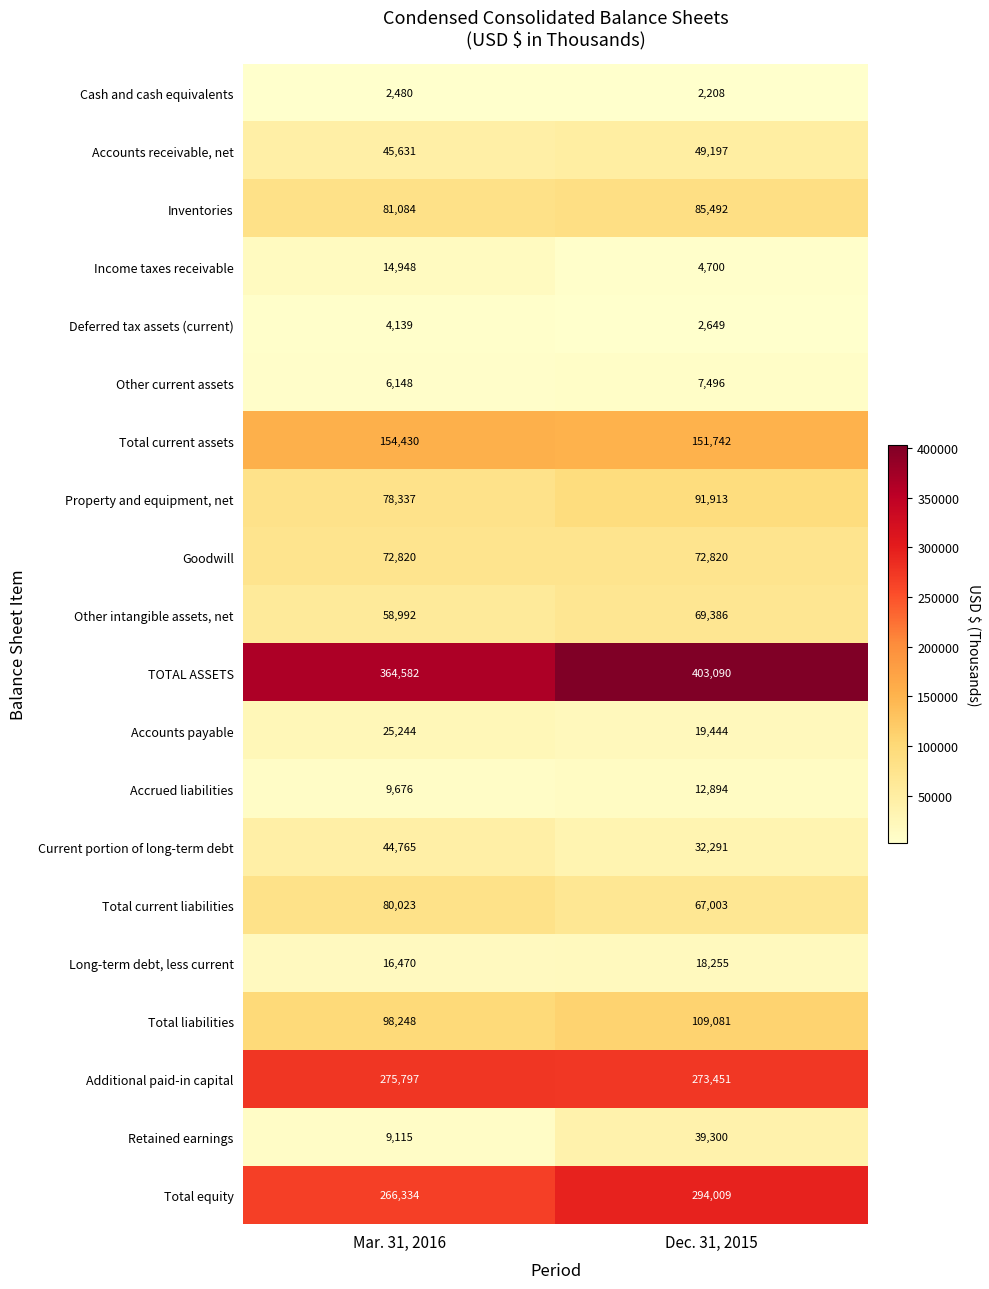

What is the average value of the Goodwill series?

72820